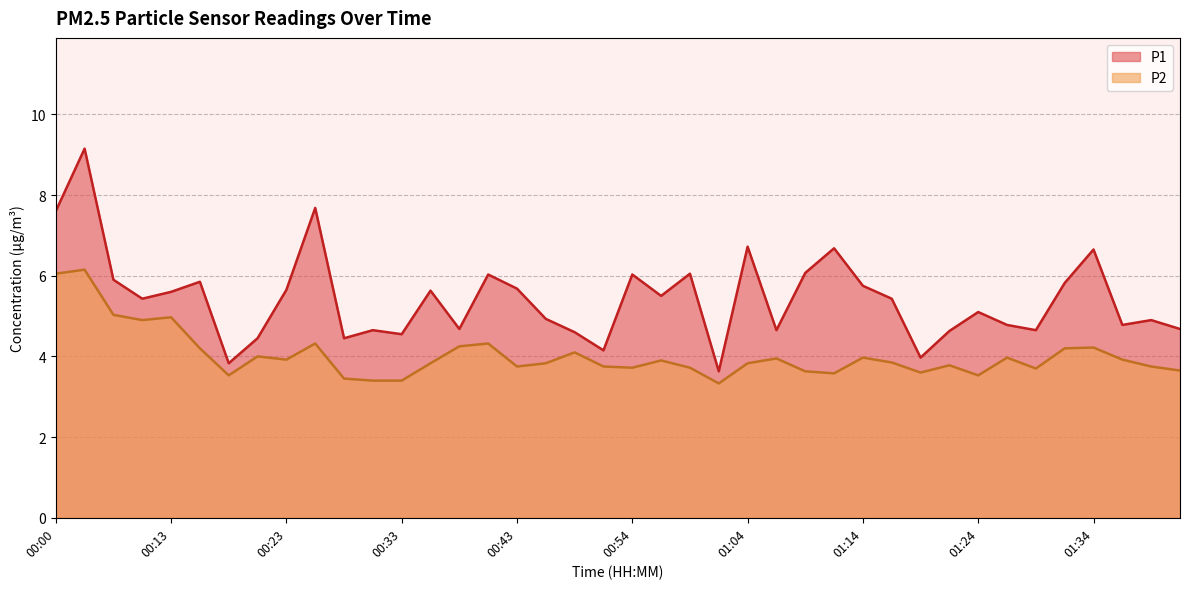

At which label is P2 closest to 4?

00:20